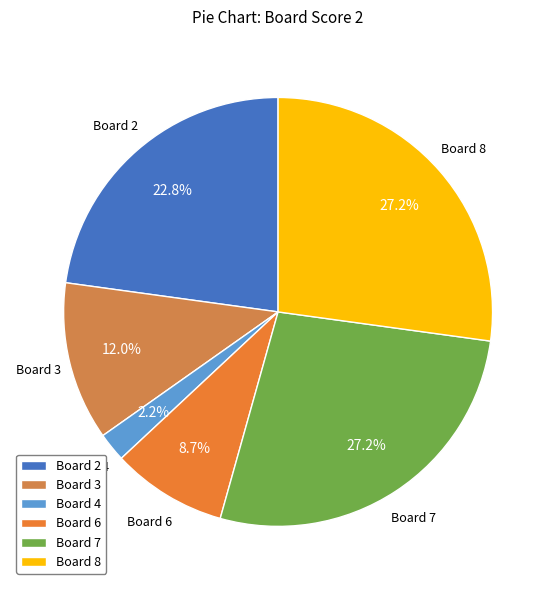

Approximately how many times larger is the value at Board 7 compared to Board 2?

1.2